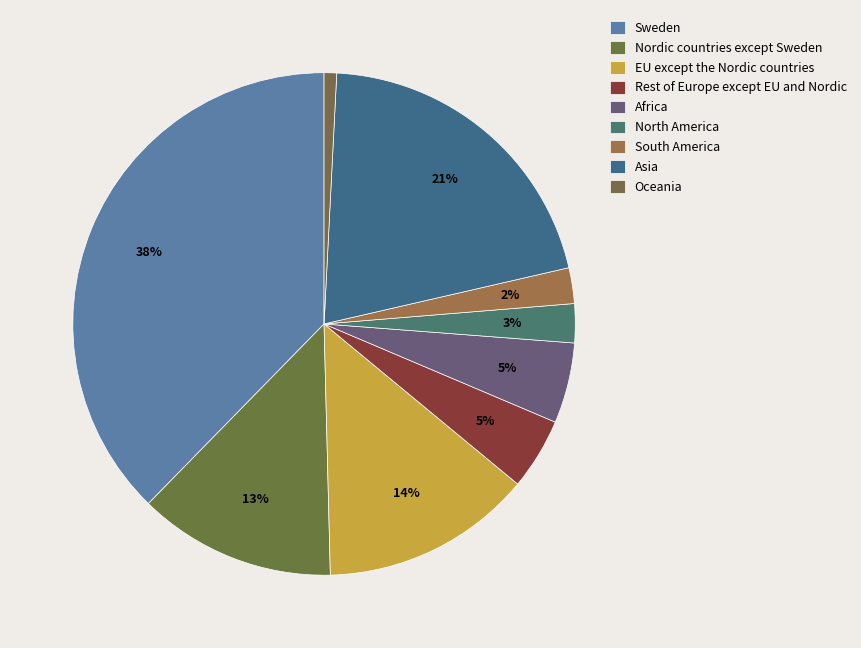

True or false: Rest of Europe except EU and Nordic accounts for 1% of the total.

False